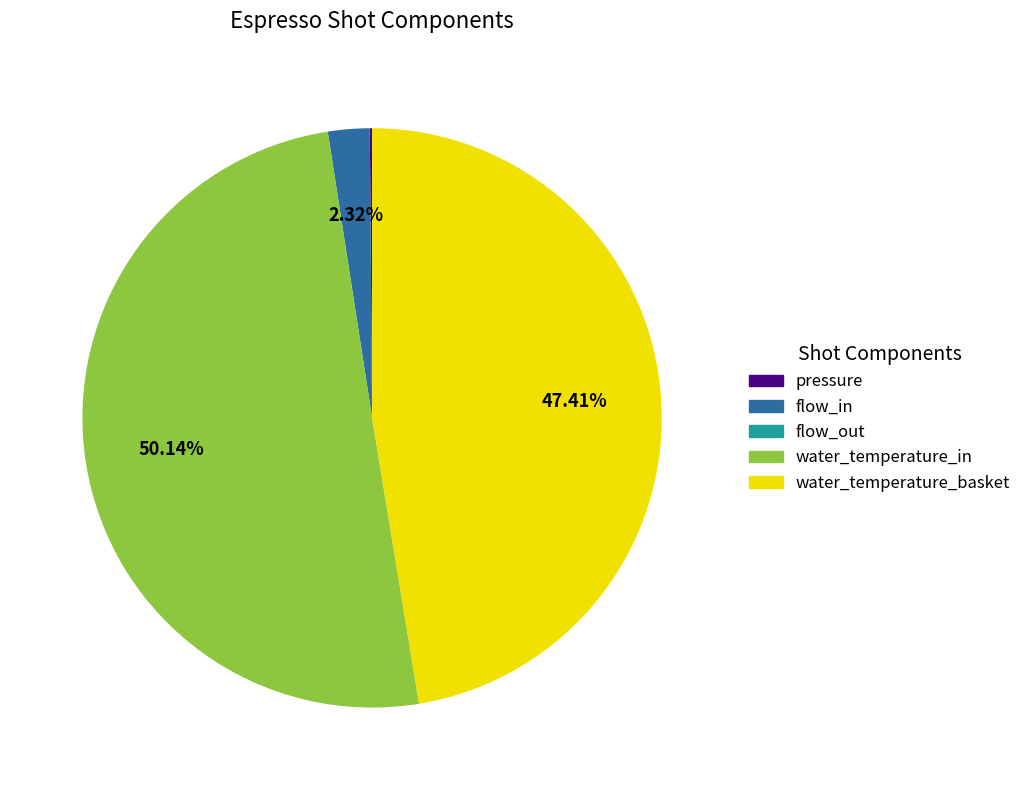

Which category has the biggest portion of the pie?

water_temperature_in